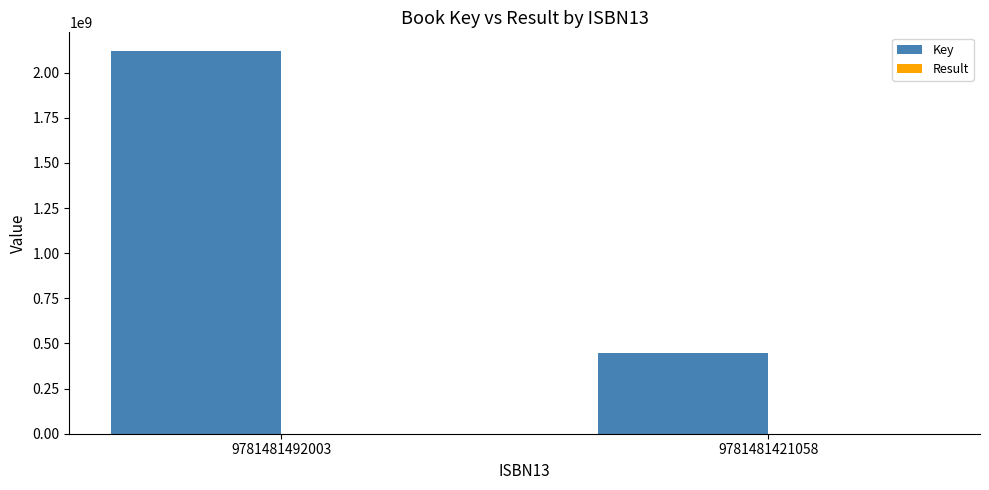

Is it true that Key equals 449510448 at 9781481421058?

True